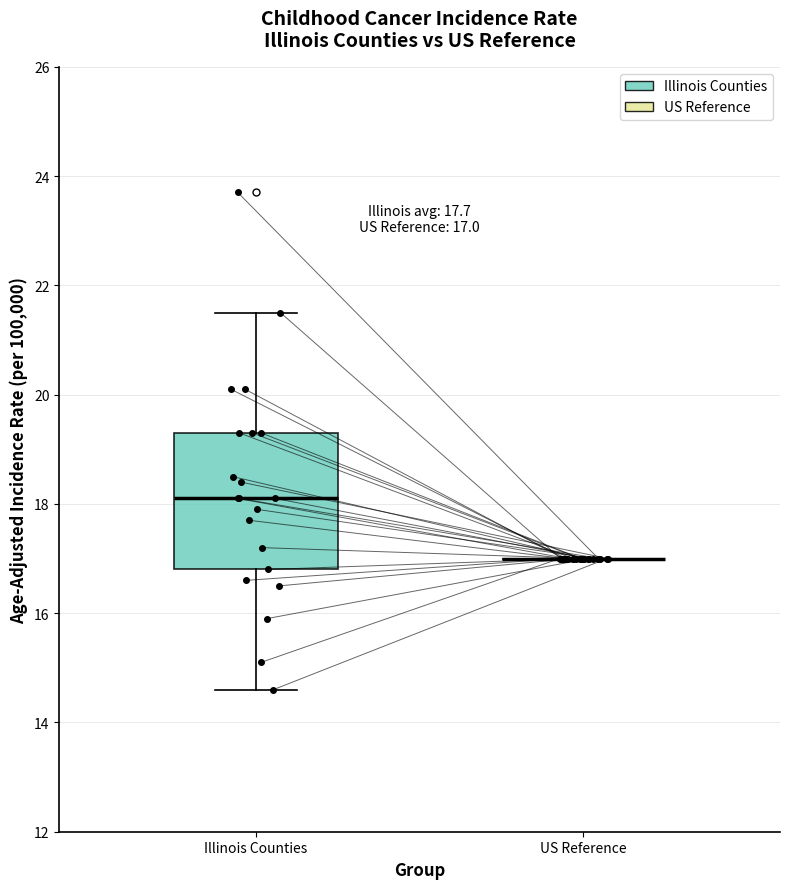

Which box is the tallest, from its lower edge to its upper edge?

Illinois Counties